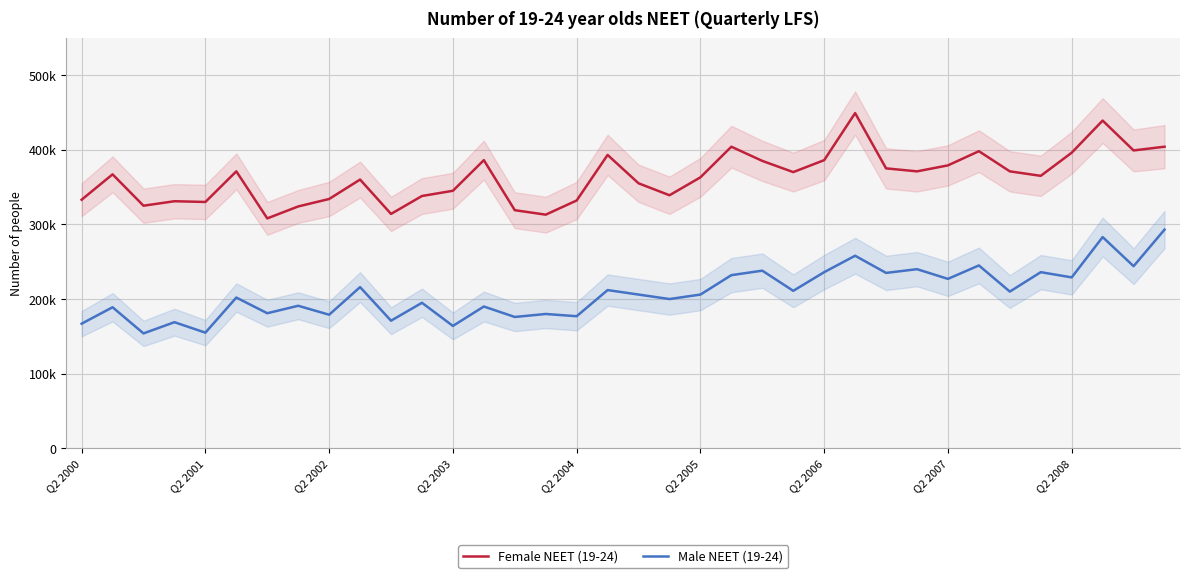

Count the number of data series in this chart.

2